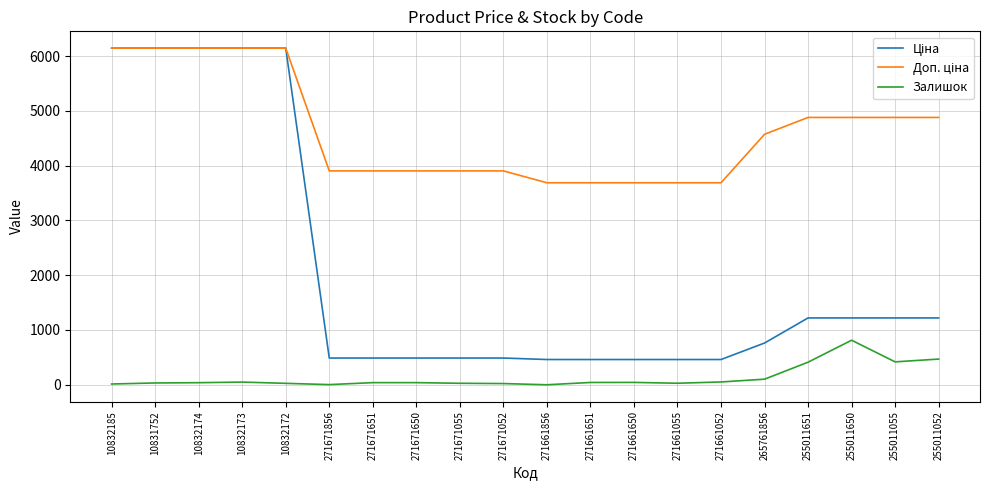

How many values in the Залишок series are below 39?

9